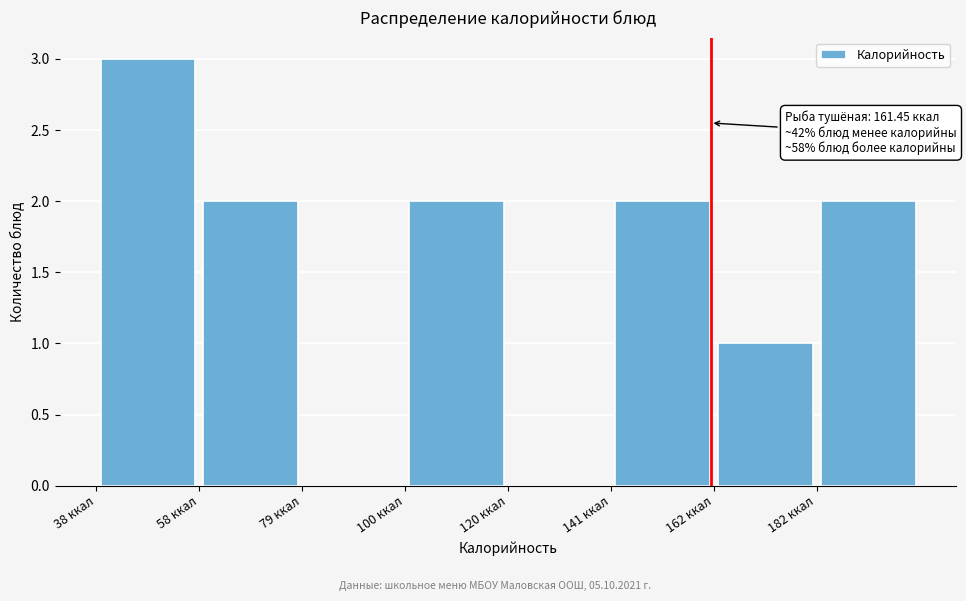

Over which range of the x-axis is the bar tallest?

40 to 60